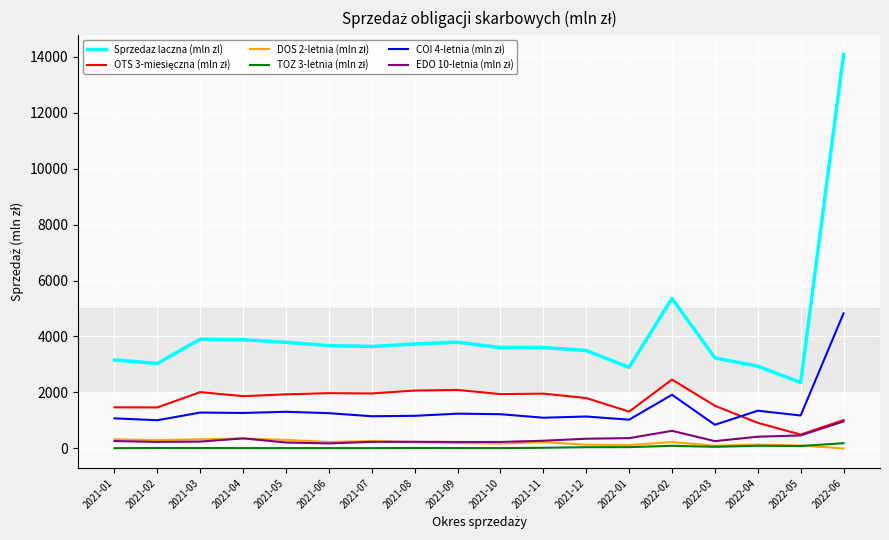

Which category has the highest value across all series?

2022-06